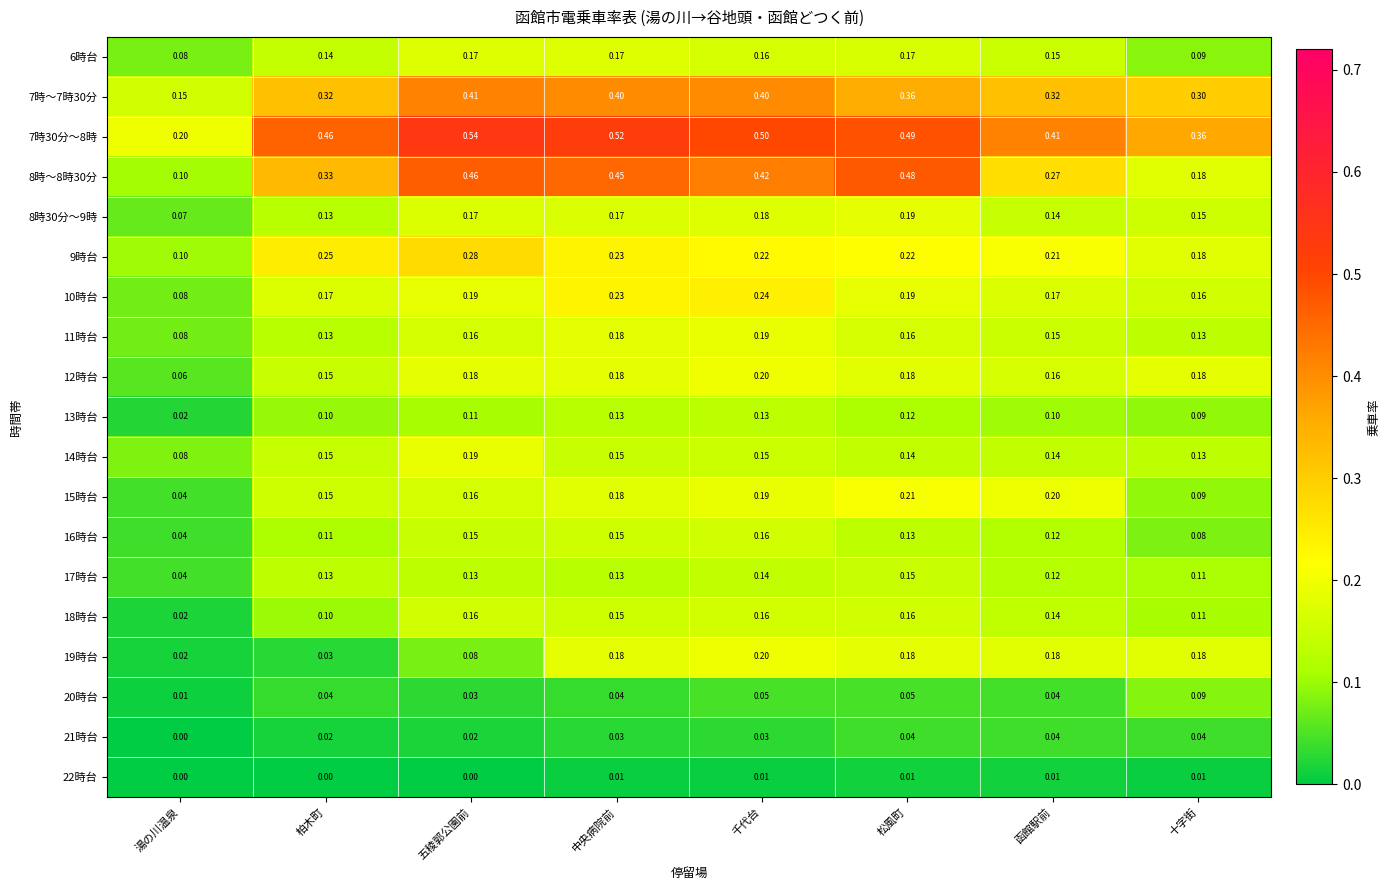

What is the difference between the highest and lowest values at 柏木町?

0.5